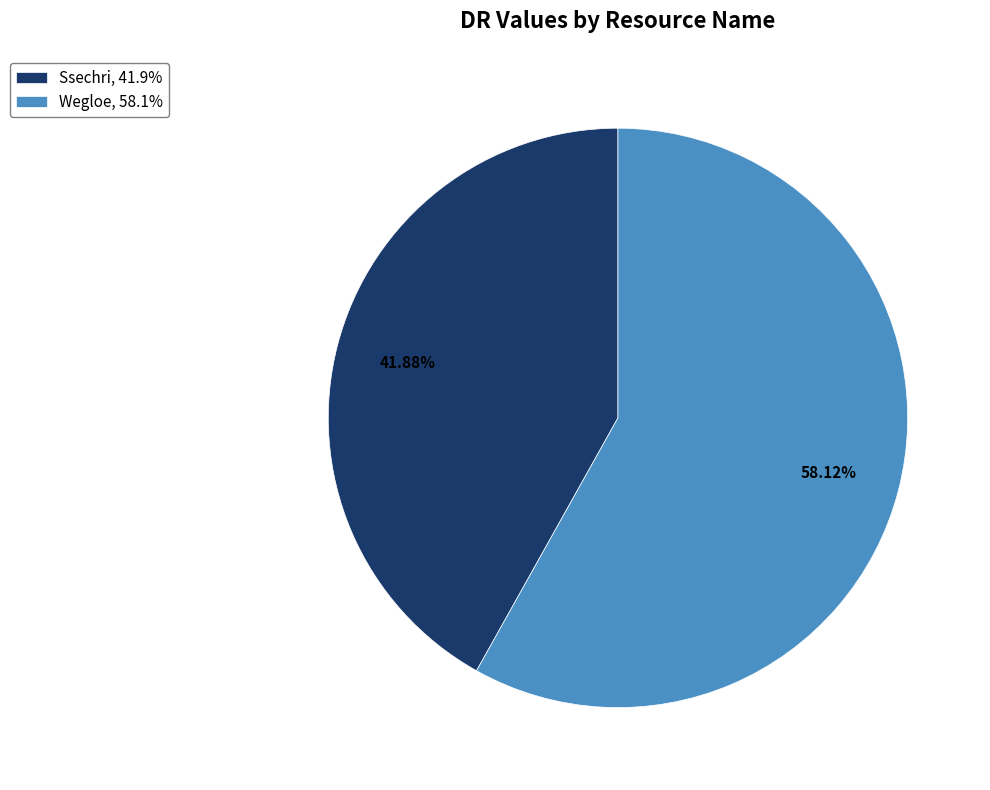

Do Wegloe and Ssechri together represent more than half of the pie?

Yes